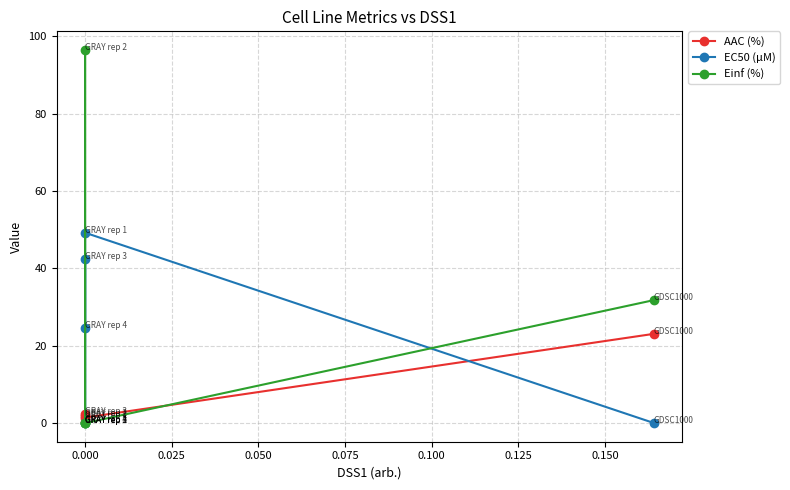

What is the sum of all EC50 (µM) values?

116.2